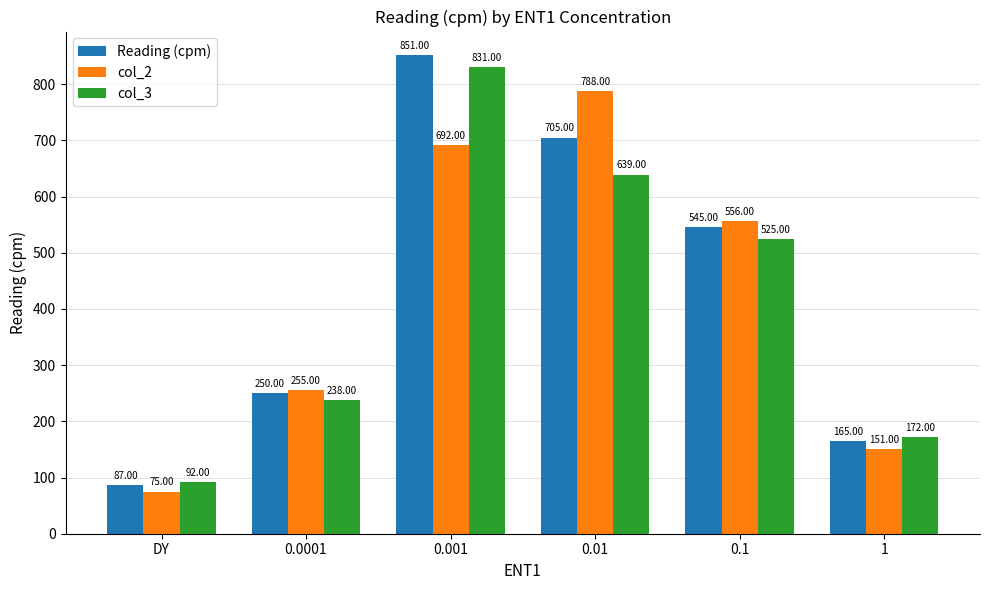

What is the label of the 5th bar from the left?

0.1